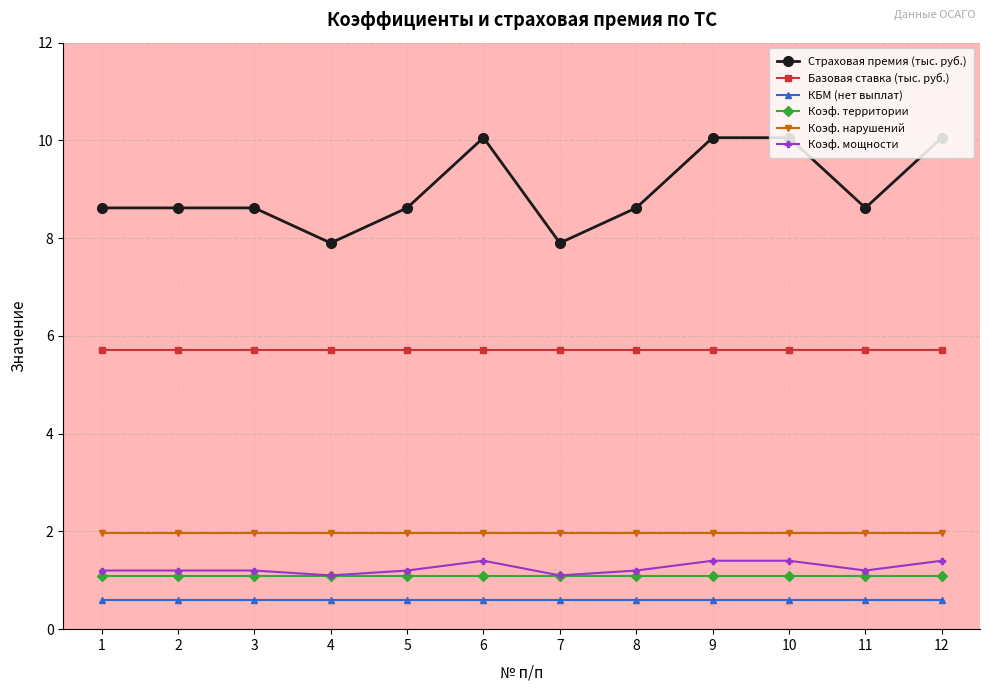

Between 1 and 6, which series saw the biggest shift?

Страховая премия (тыс. руб.)